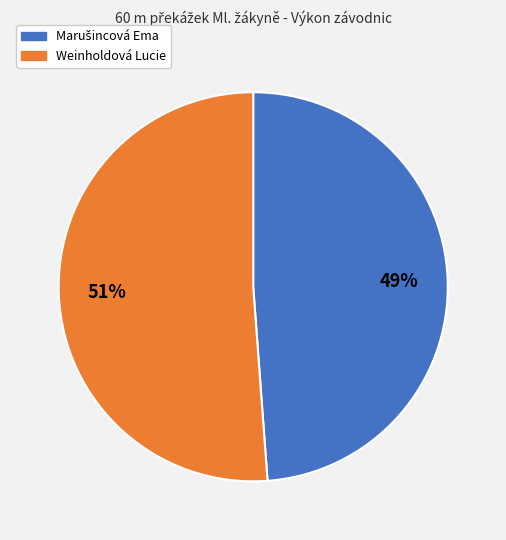

Which slice is the largest?

Weinholdová Lucie